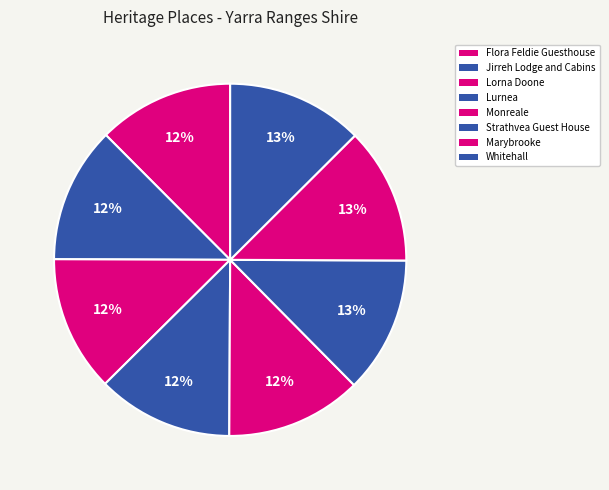

How many slices are in this pie chart?

8